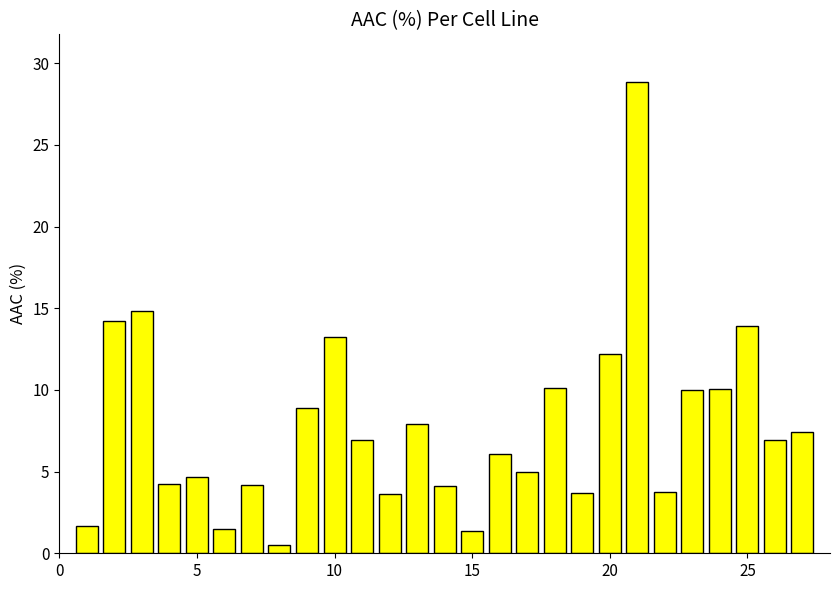

What is the average value?

7.8